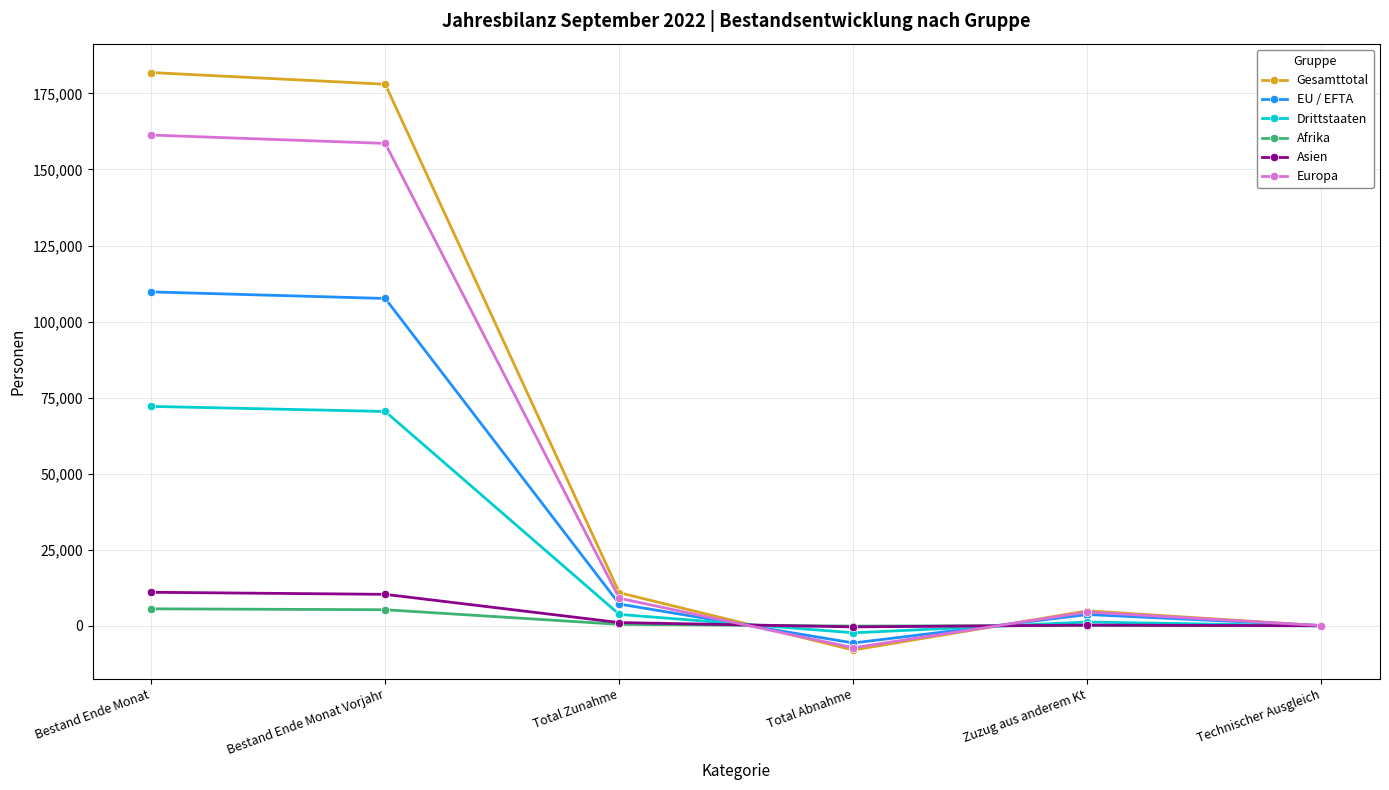

How many data points does each series have?

6